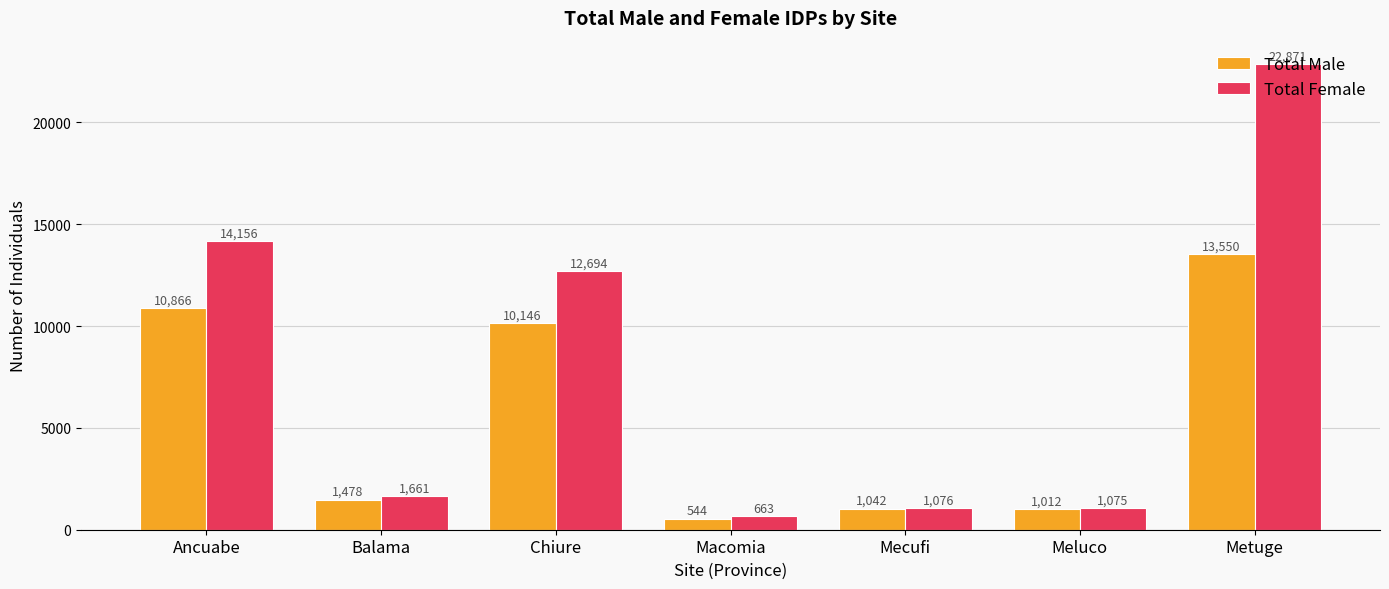

What position from the left is Balama?

2